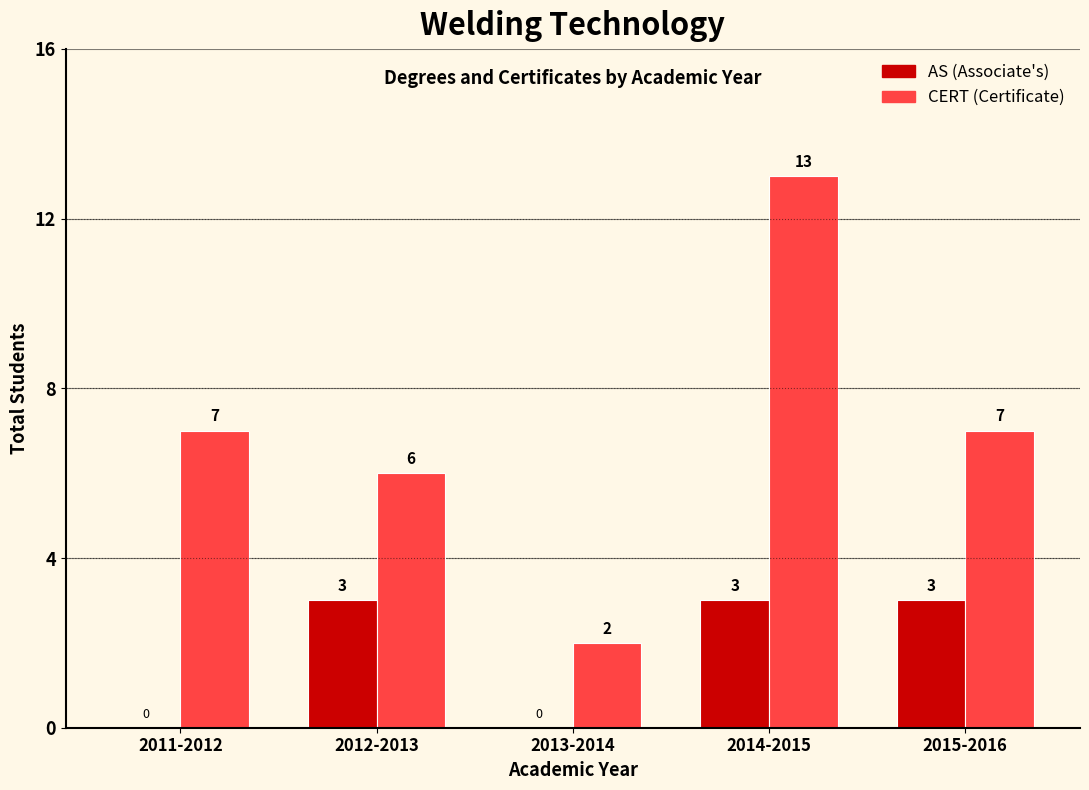

At which category is the sum across all series the highest?

2014-2015